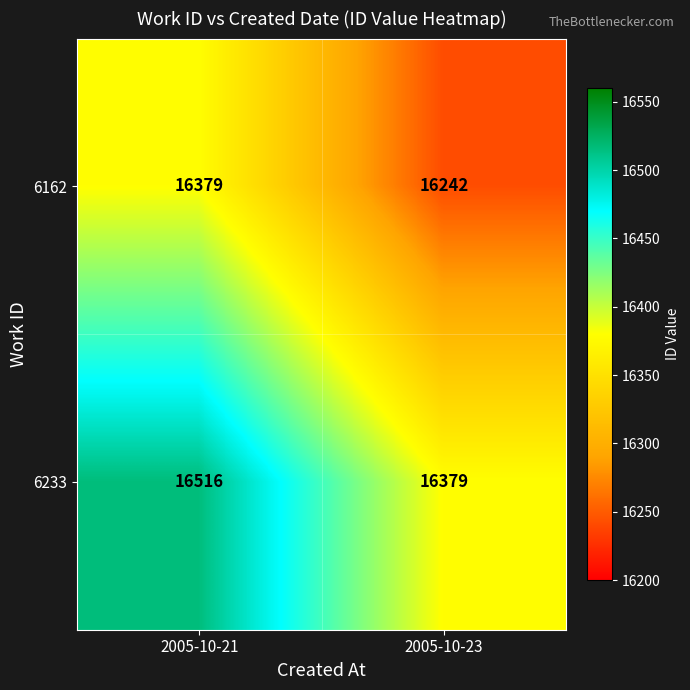

Which label corresponds to the smallest value in the chart?

2005-10-23